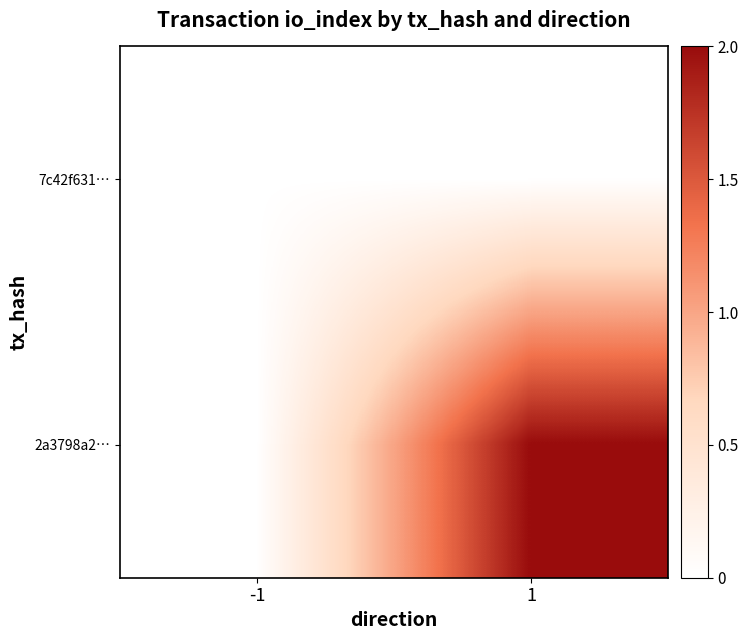

Reading right to left, transcribe all the data shown in this chart.

7c42f631…: 1=0	-1=0
2a3798a2…: 1=2	-1=0